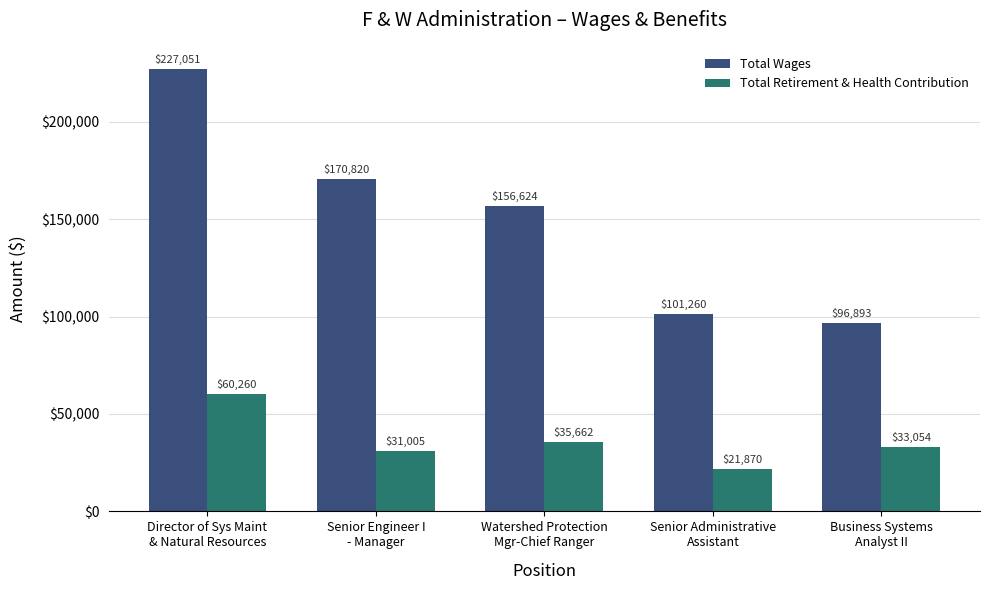

What is the difference between the maximum and minimum values in the Total Retirement & Health Contribution series?

38390